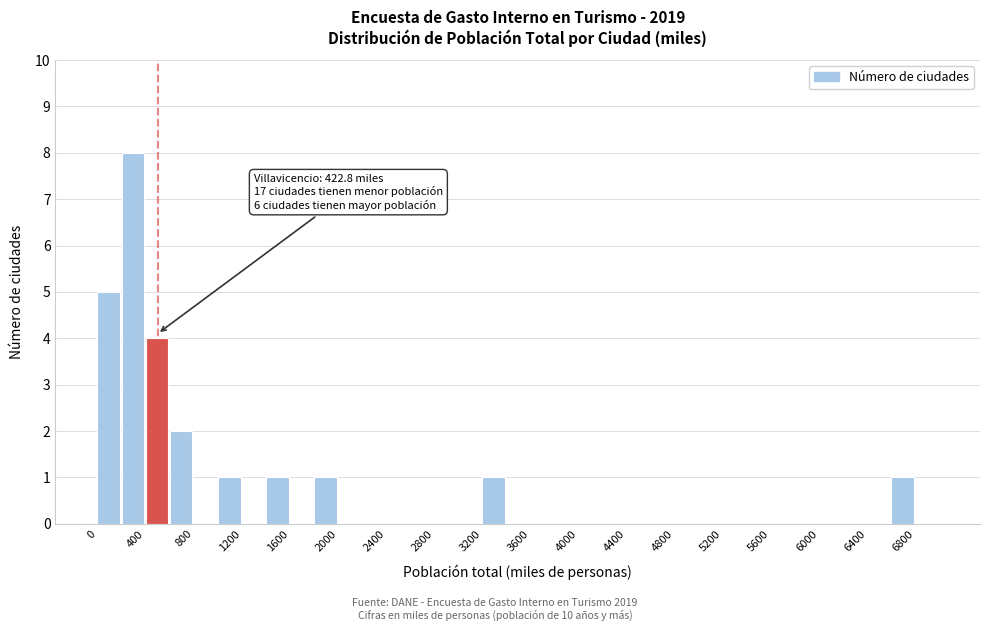

Which range on the x-axis has the tallest bar?

200 to 400